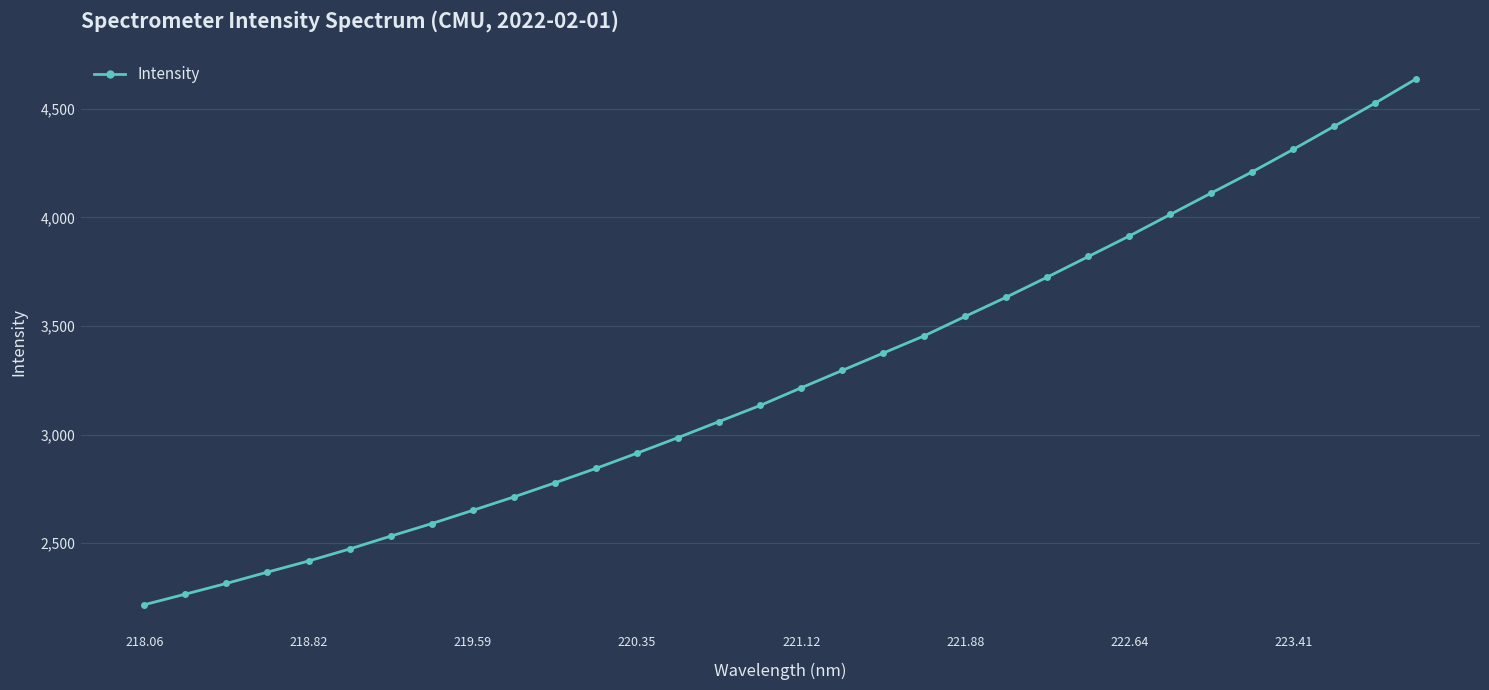

What is the maximum value shown in the chart?

4639.2